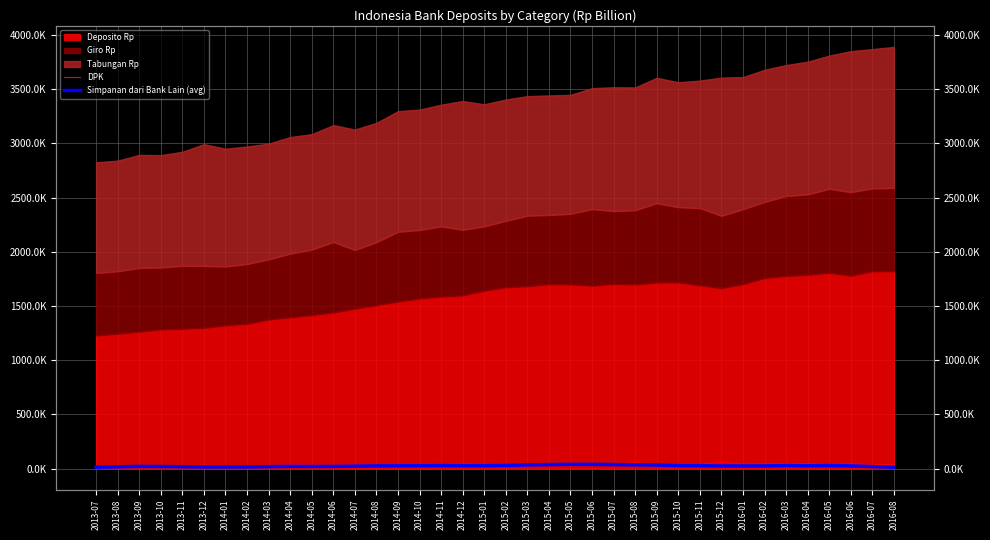

How many lines are shown in the chart?

2